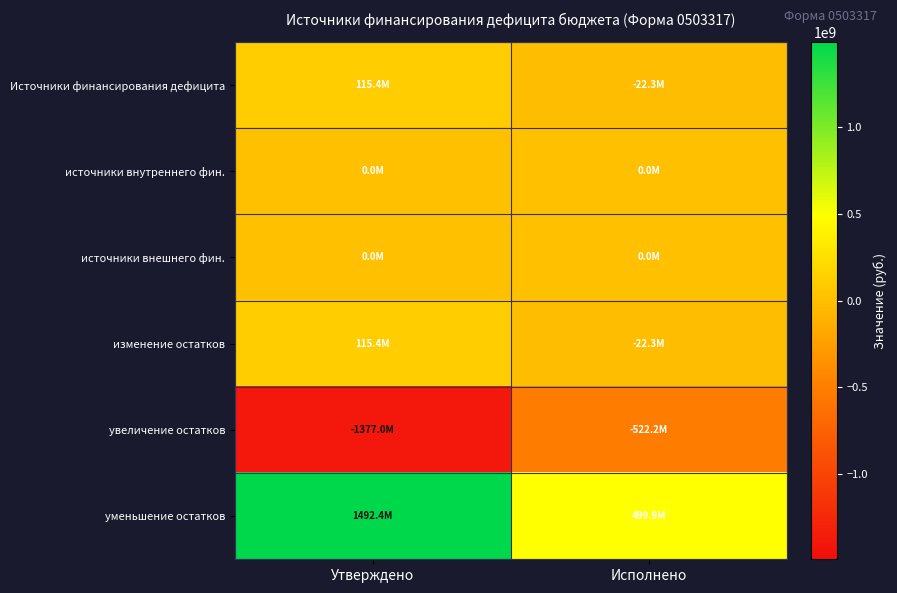

What is the maximum value shown in the chart?

1492425861.3